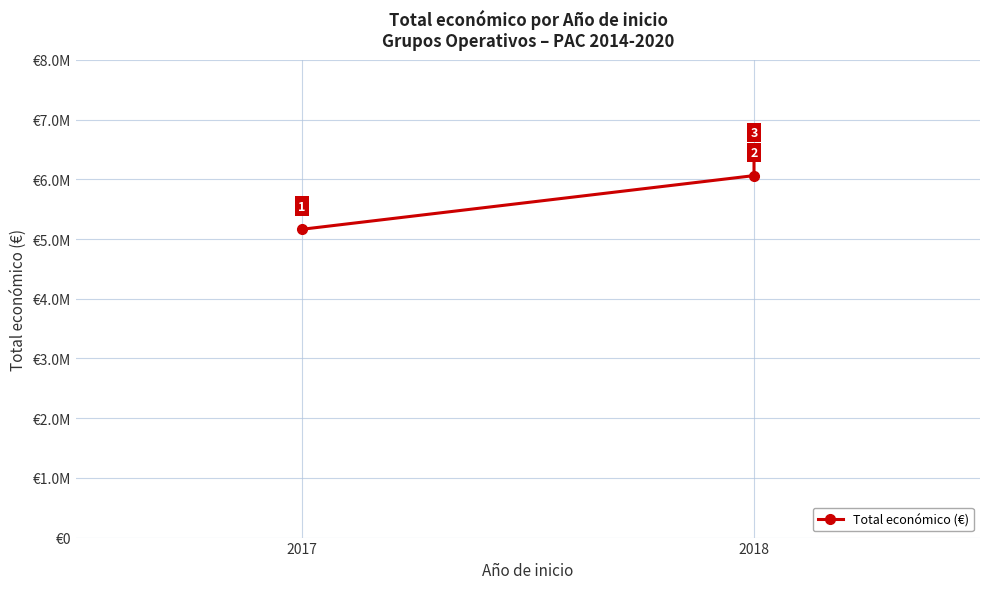

Where is the data nearest to the value 5782305?

2018